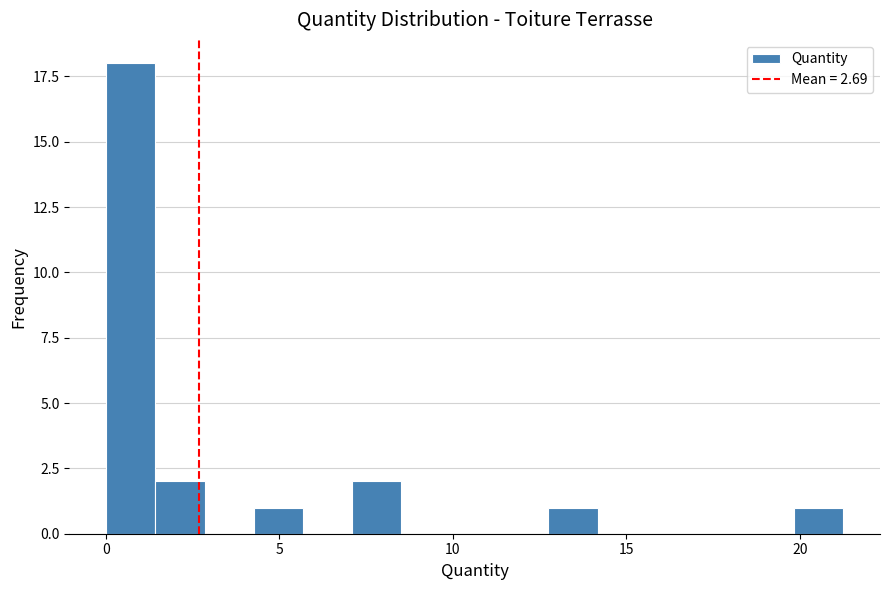

Read against the x-axis, roughly where is the centre of the tallest bar?

0.5